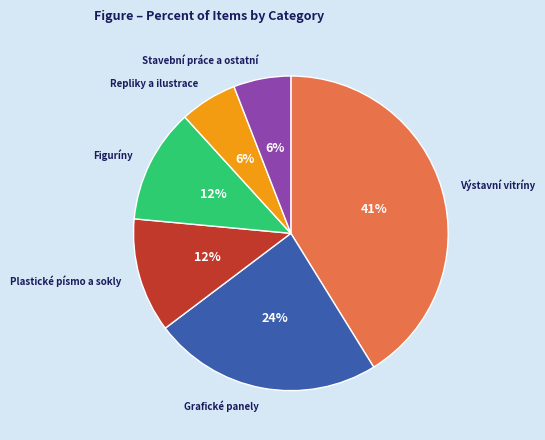

Does any single category account for the majority?

No